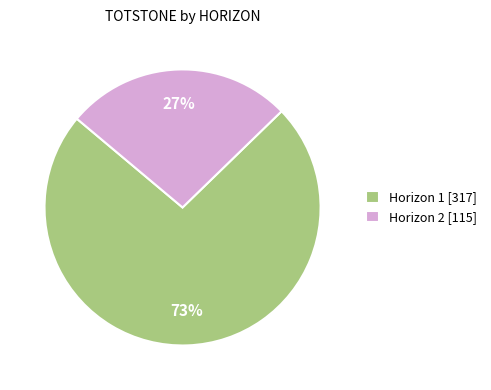

Count the number of slices in the pie.

2